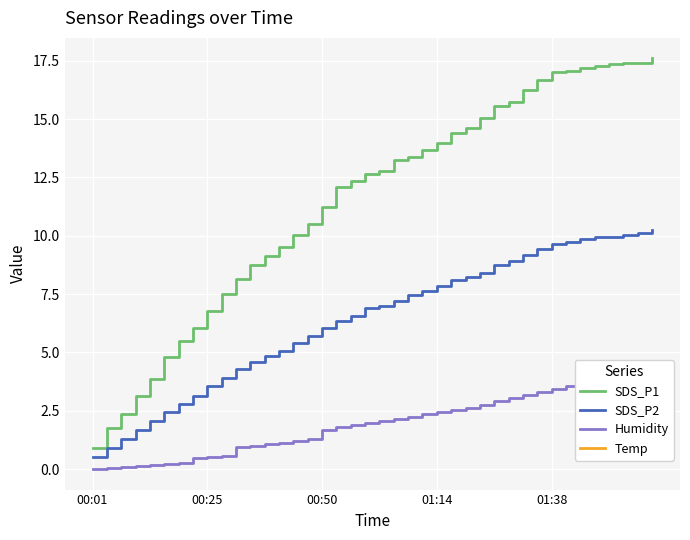

How many distinct data groups are displayed?

4